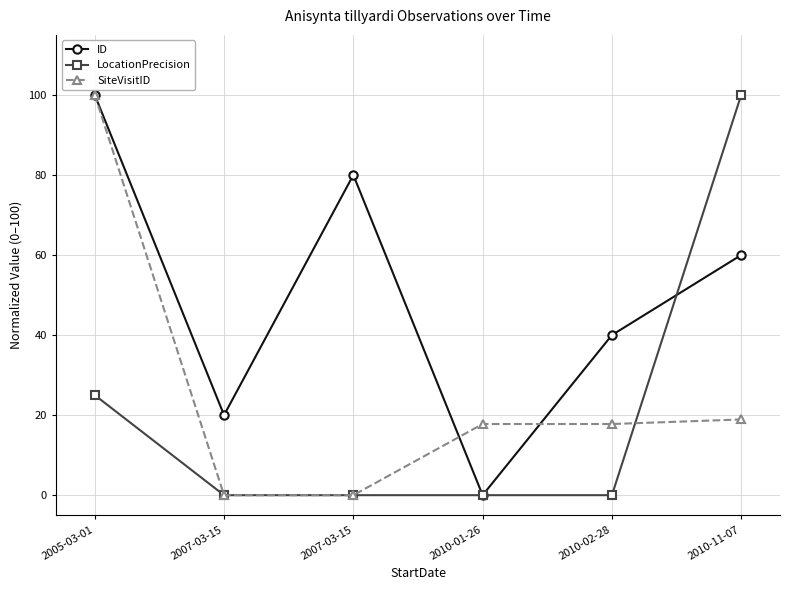

What is the total value across all series at 2007-03-15?

20.0